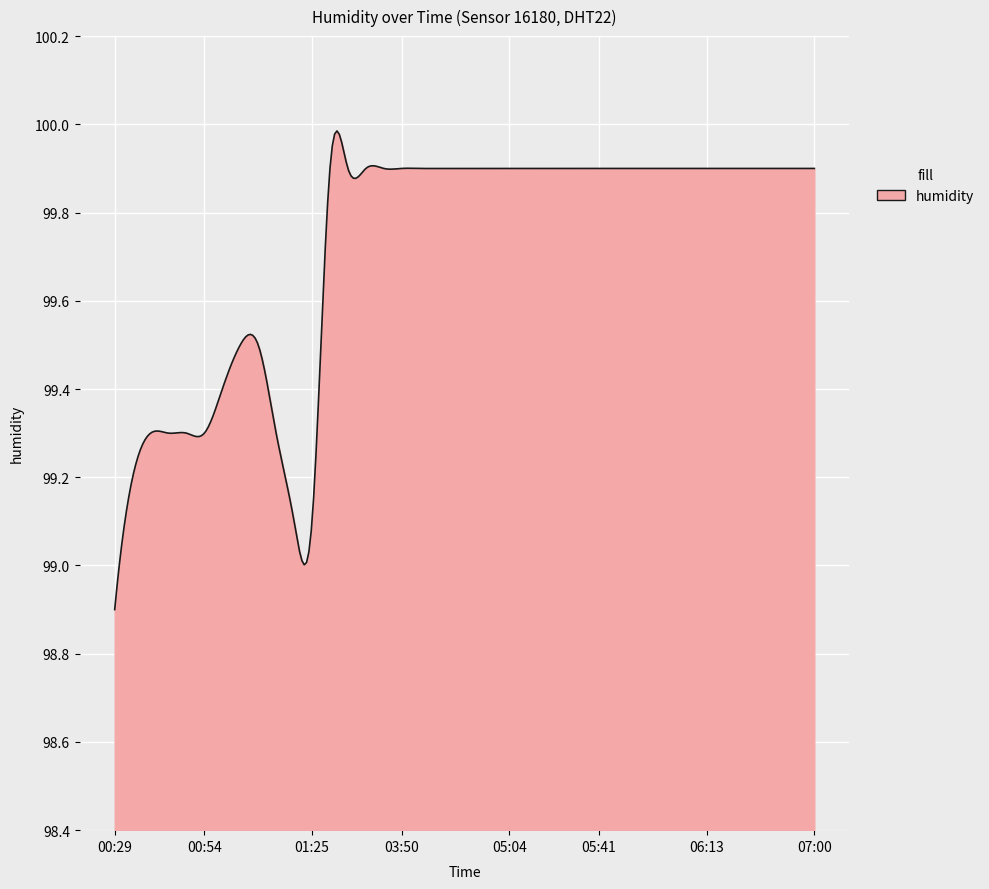

What is the difference between the maximum and minimum values?

1.1